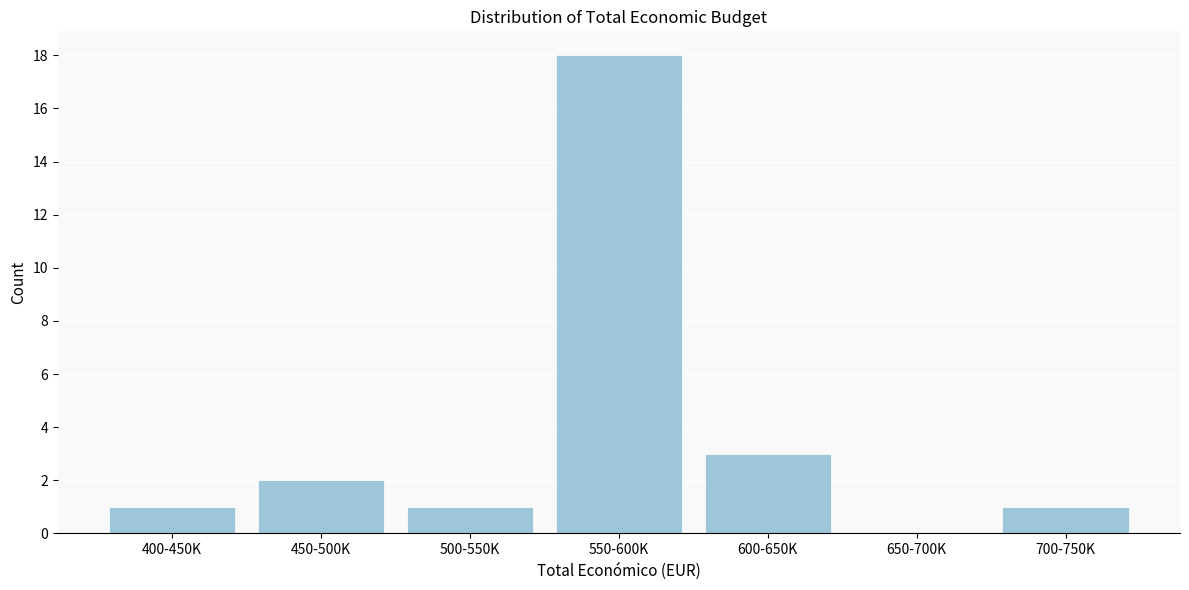

Reading left to right, list all the values displayed in this chart.

400-450K=1	450-500K=2	500-550K=1	550-600K=18	600-650K=3	650-700K=0	700-750K=1